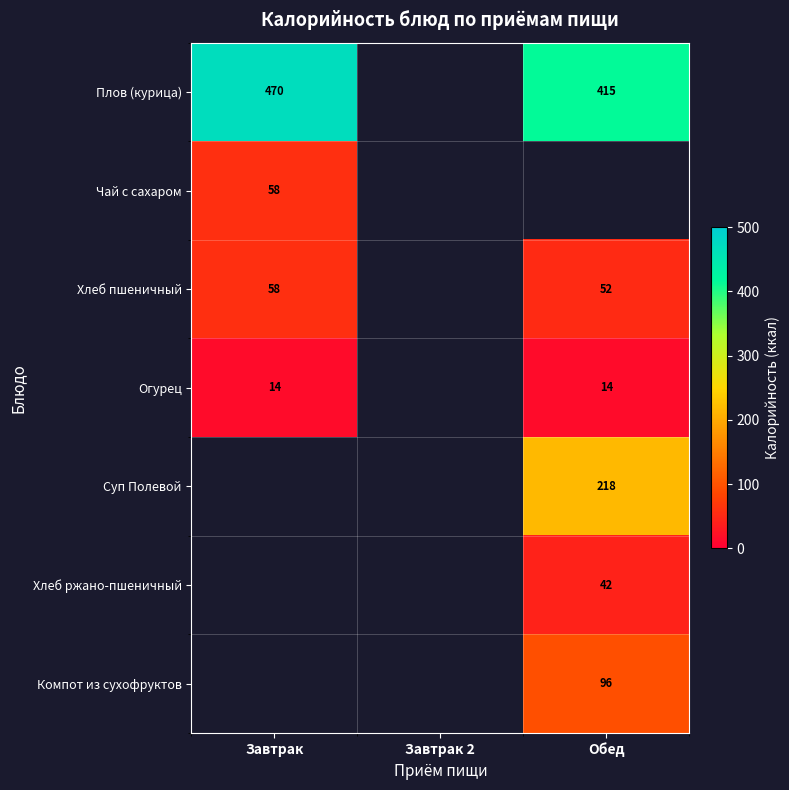

The Хлеб ржано-пшеничный series shows 42 at Обед. True or false?

True